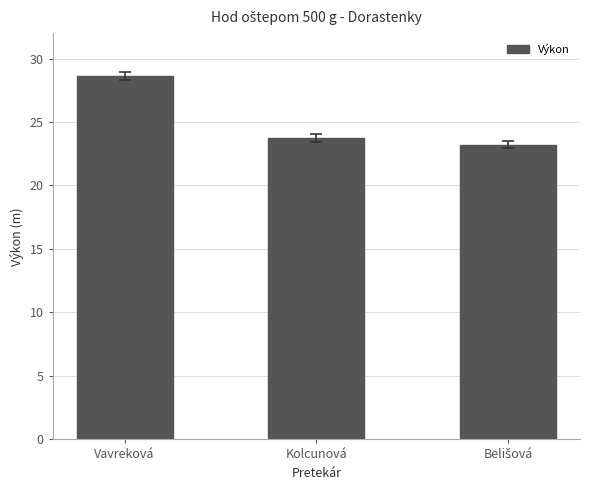

What is the label of the 2nd bar from the left?

Kolcunová